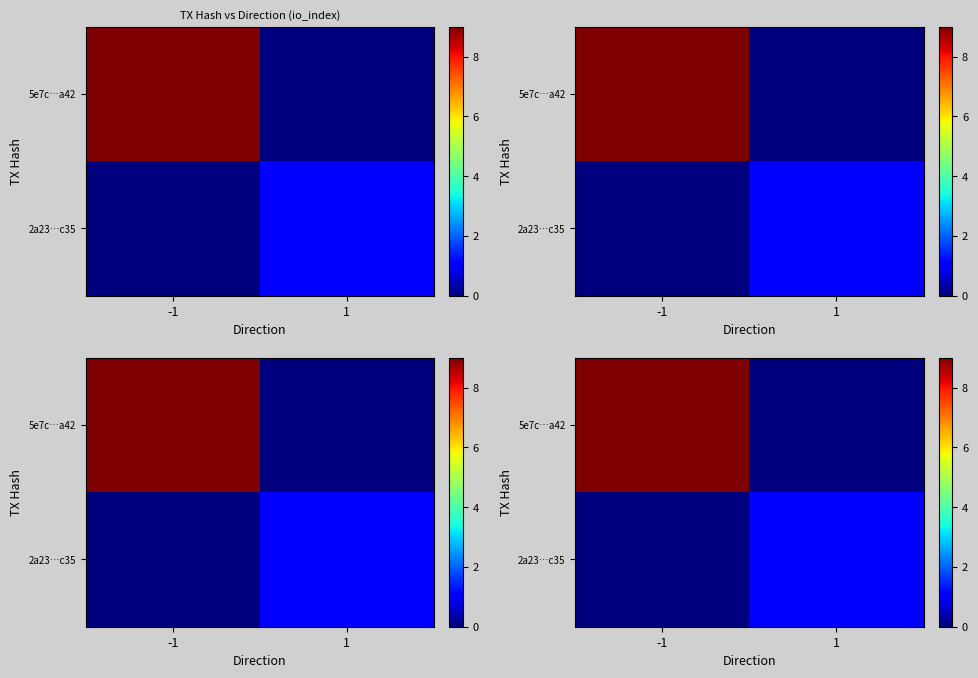

How many distinct data groups are displayed?

2